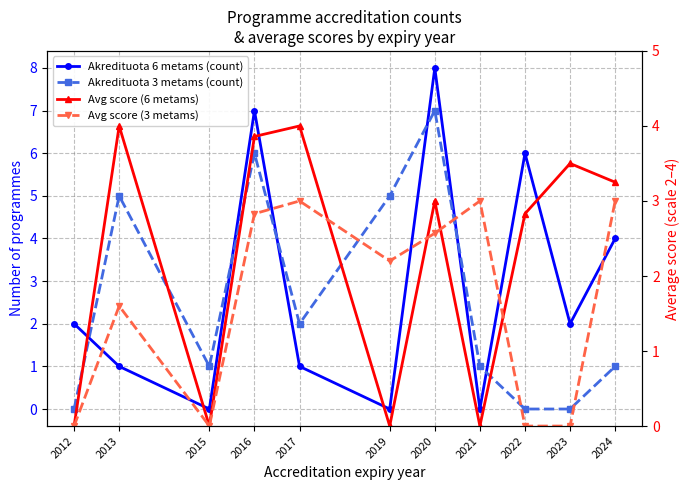

The Akredituota 6 metams (count) series shows 1.0 at 2017. True or false?

True